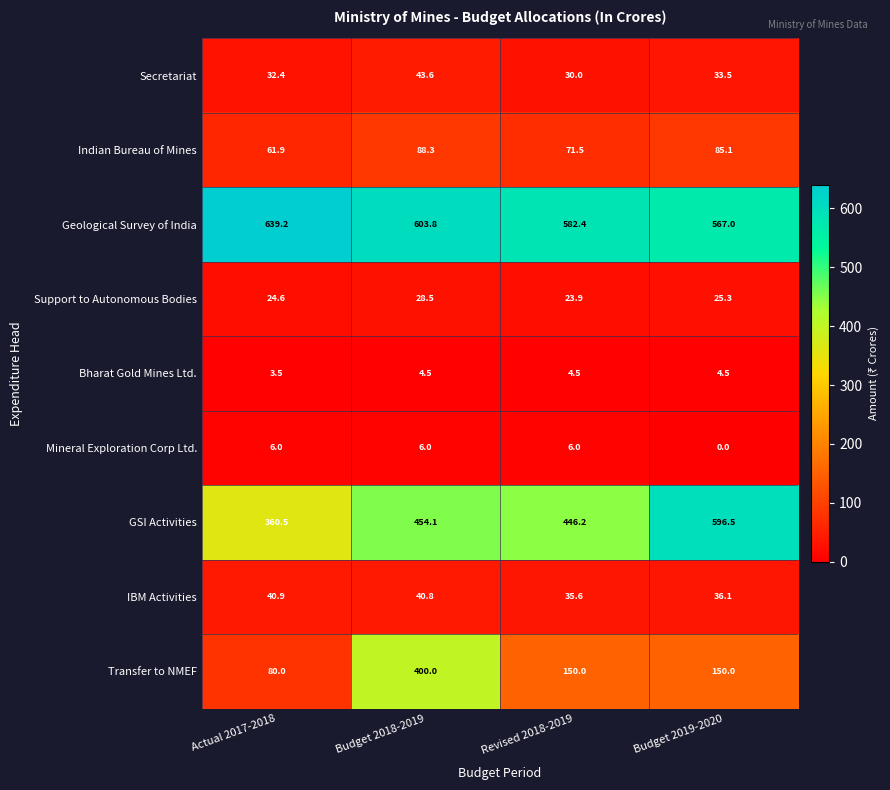

The value of Mineral Exploration Corp Ltd. at Budget 2019-2020 is 0.0. True or false?

True